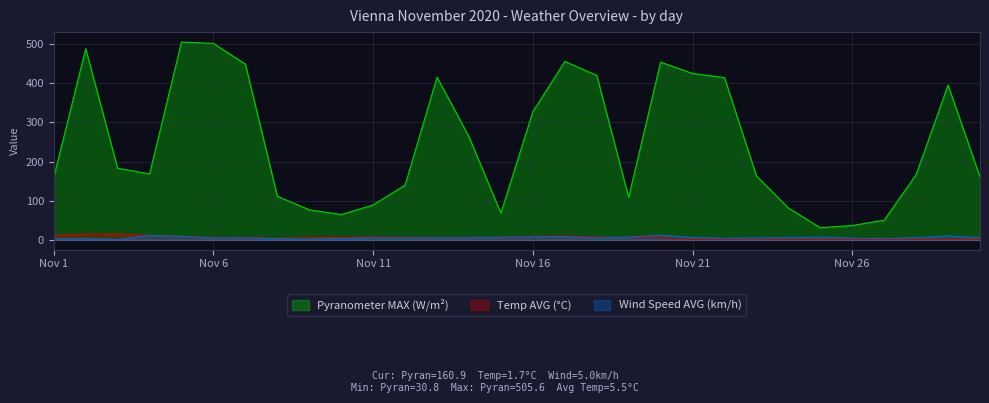

At which category is the sum across all series the highest?

Nov 5